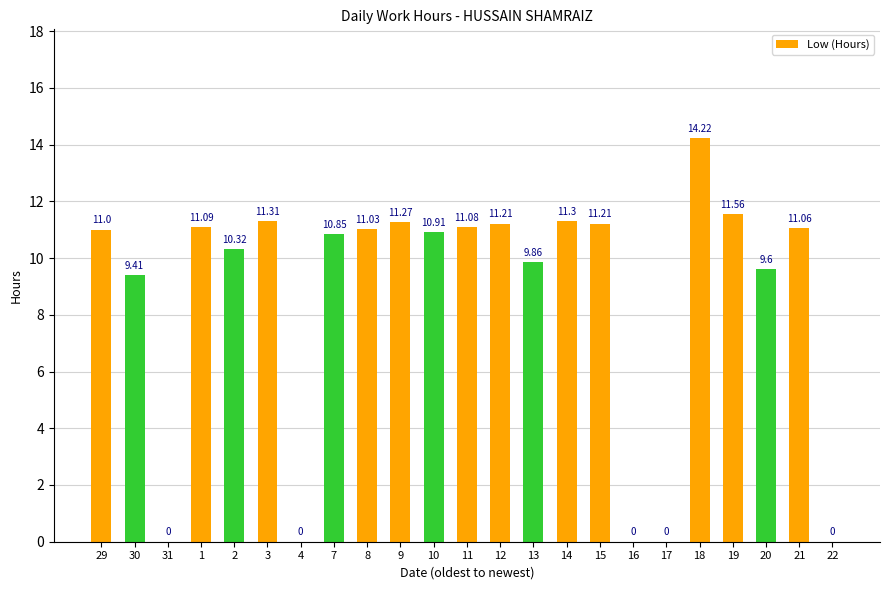

What is the greatest value displayed?

14.2